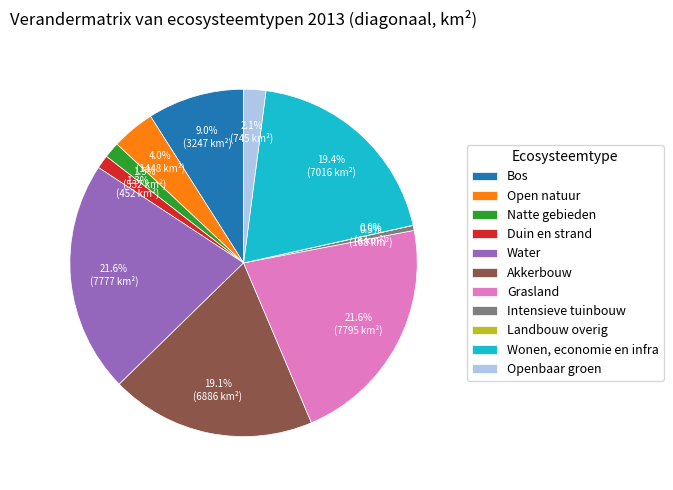

Between Open natuur and Bos, which is larger?

Bos